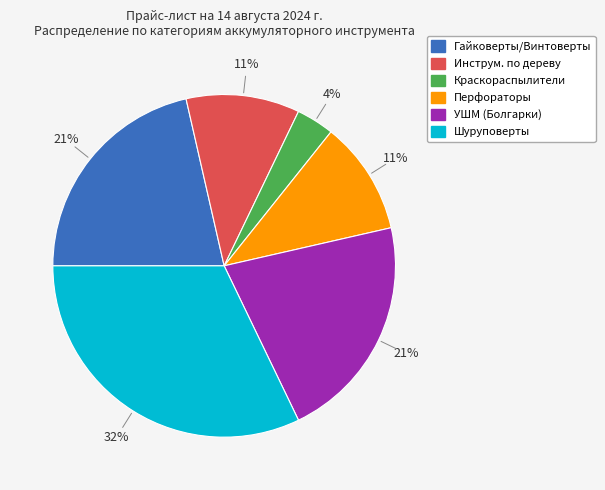

How many slices are in this pie chart?

6